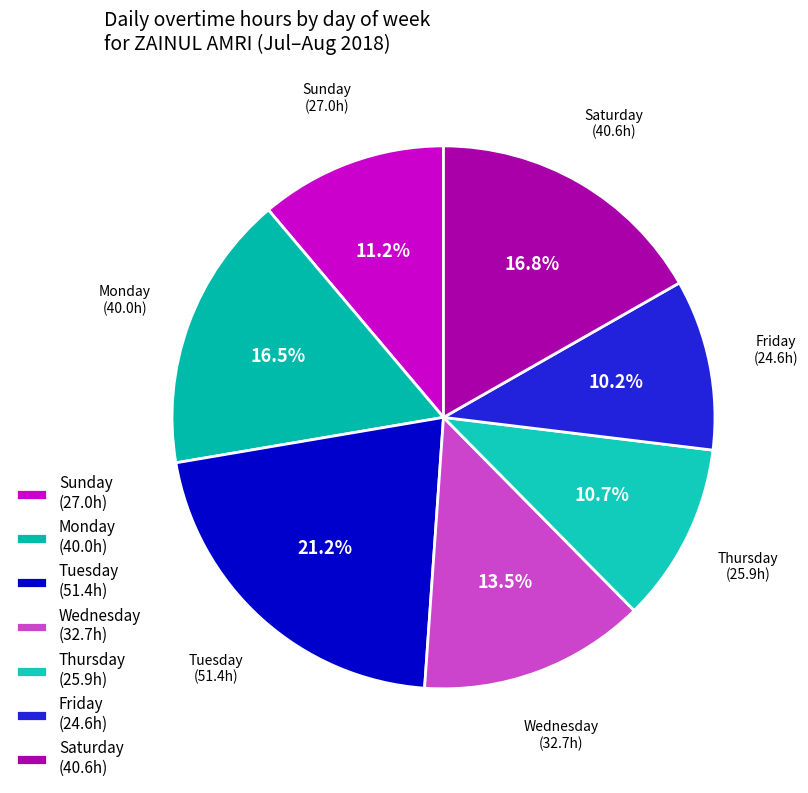

How many segments does this pie chart have?

7